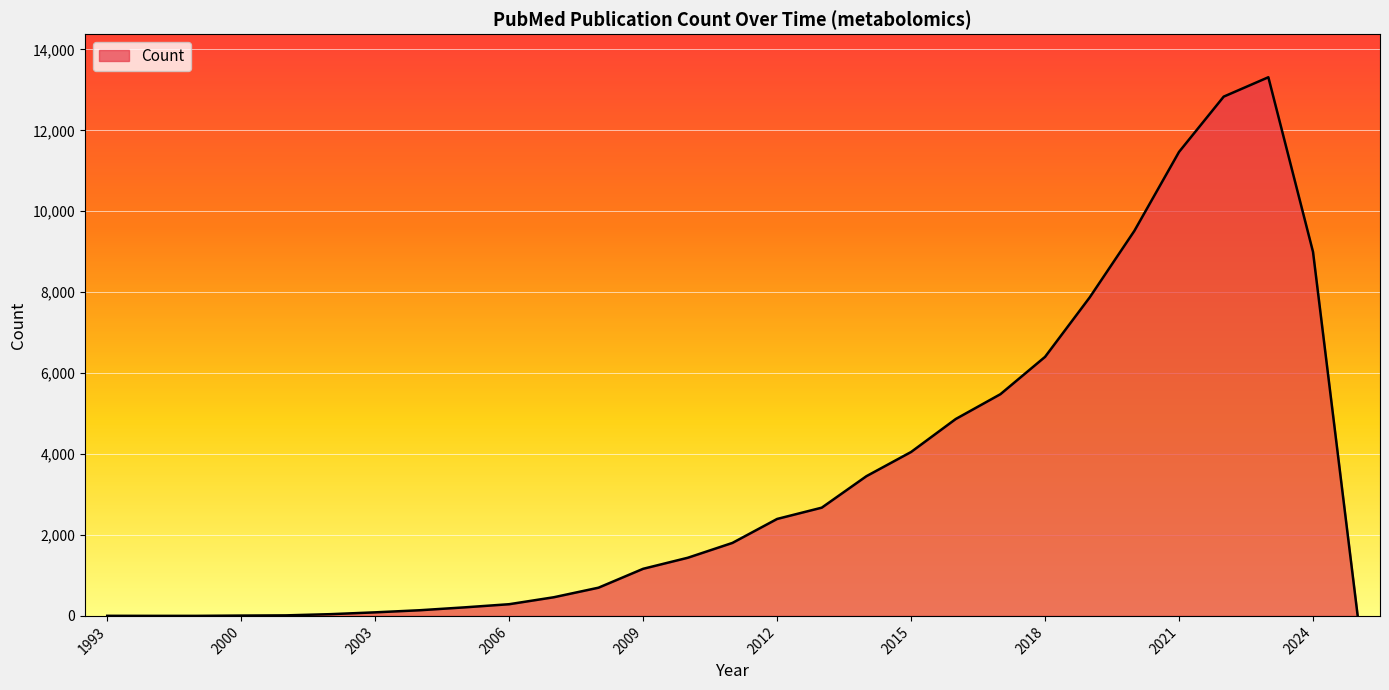

What is the greatest value displayed?

13312